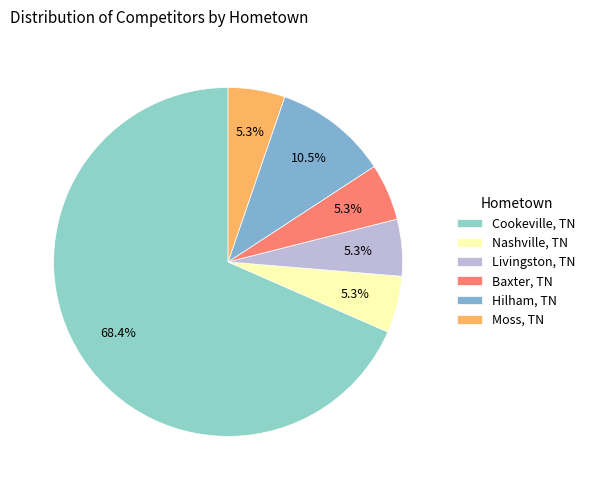

What is the majority slice?

Cookeville, TN